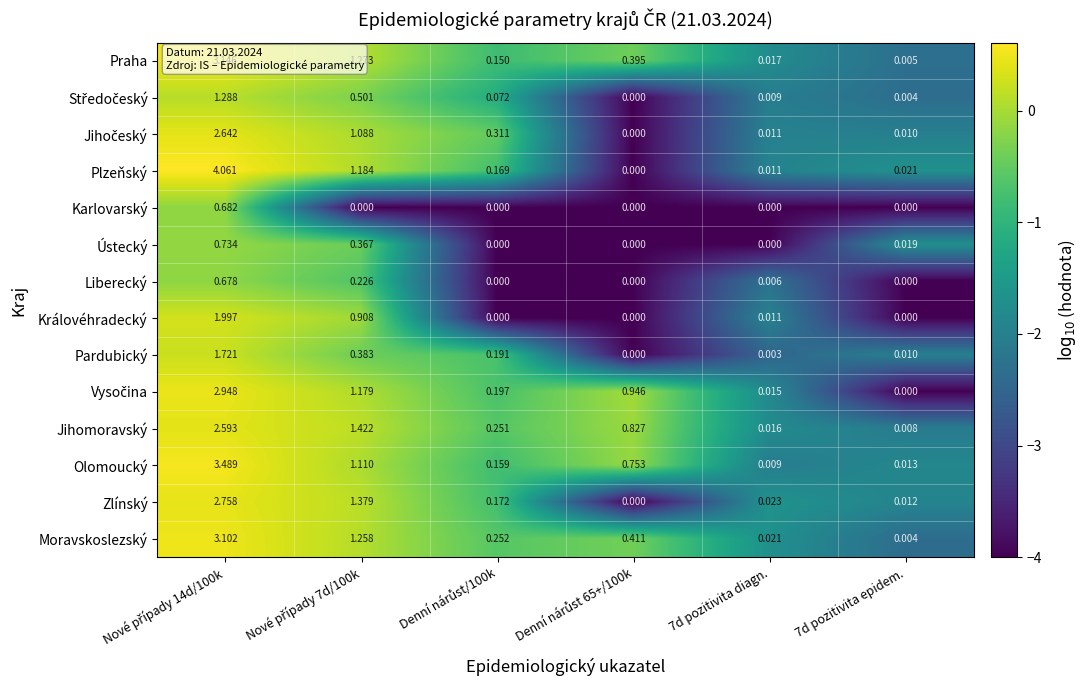

Which series has the largest total across all categories?

Olomoucký